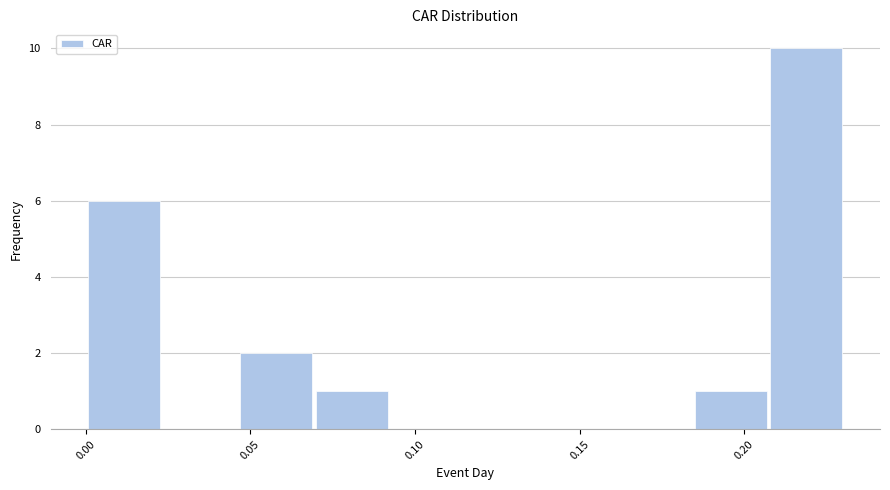

Reading left to right, list every bar in this chart as the range it spans on the x-axis followed by its height. Neither the bar edges nor the heights are printed on the chart, so give them approximately, as read against the axes.

0.000 to 0.025: 6
0.025 to 0.045: 0
0.045 to 0.070: 2
0.070 to 0.090: 1
0.090 to 0.115: 0
0.115 to 0.140: 0
0.140 to 0.160: 0
0.160 to 0.185: 0
0.185 to 0.205: 1
0.205 to 0.230: 10